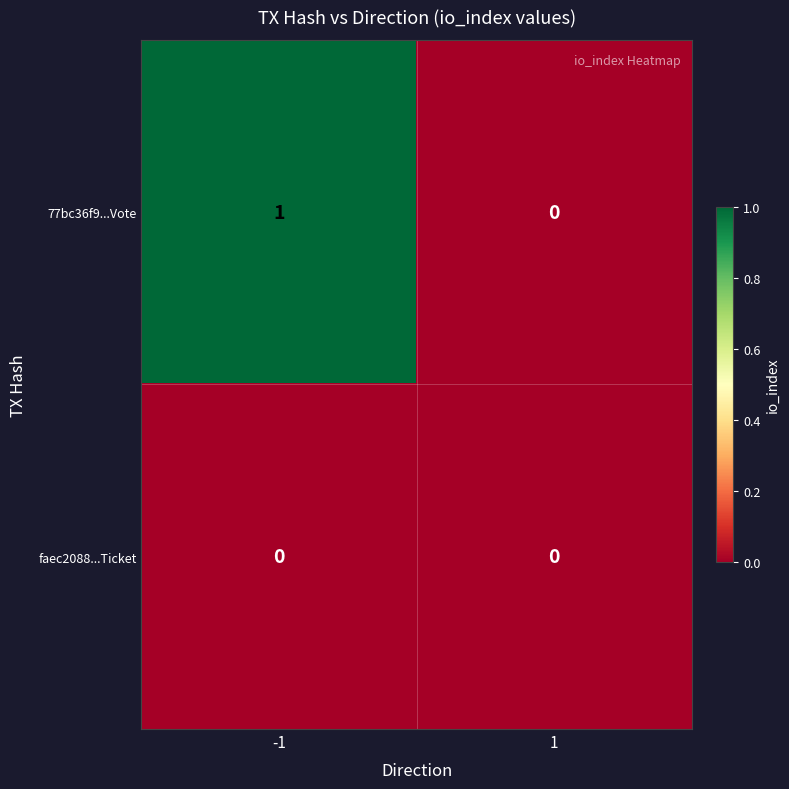

Which series changed the most between -1 and 1?

77bc36f9...Vote